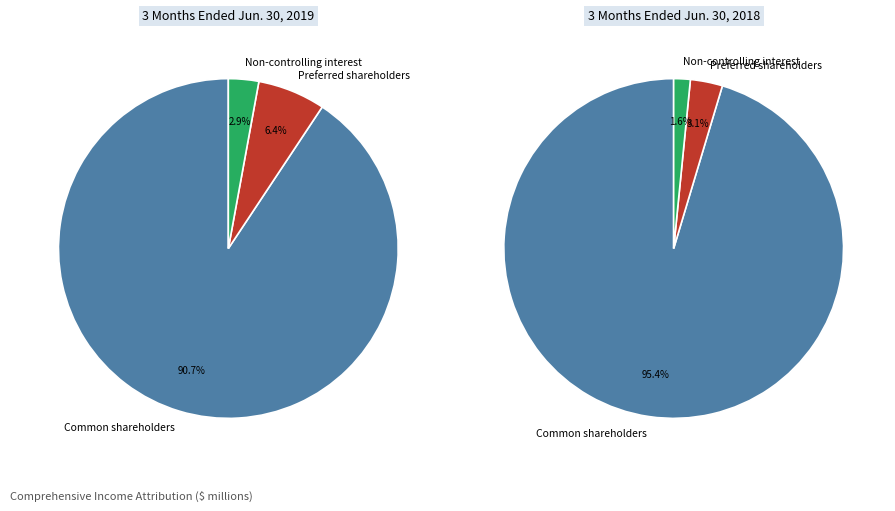

Does Non-controlling interest account for over 50% of the chart?

No